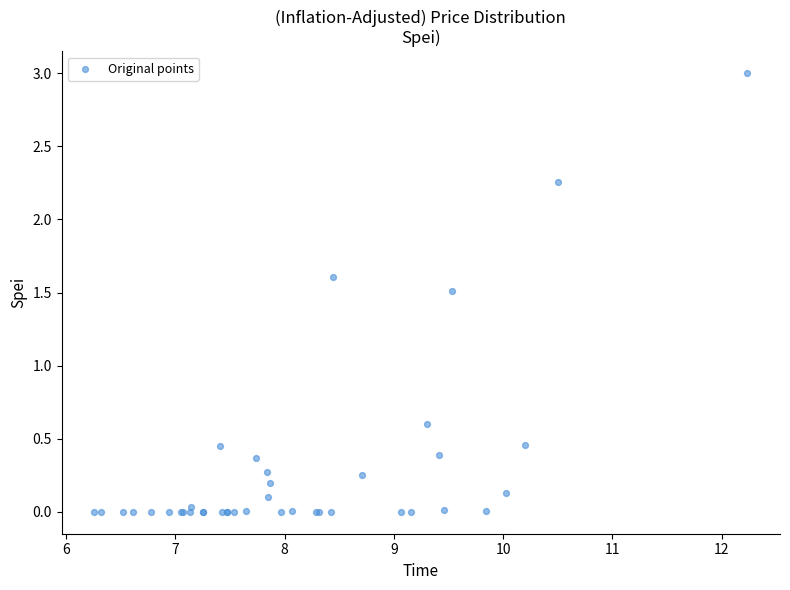

What Y value in the scatter plot is closest to 1?

0.6